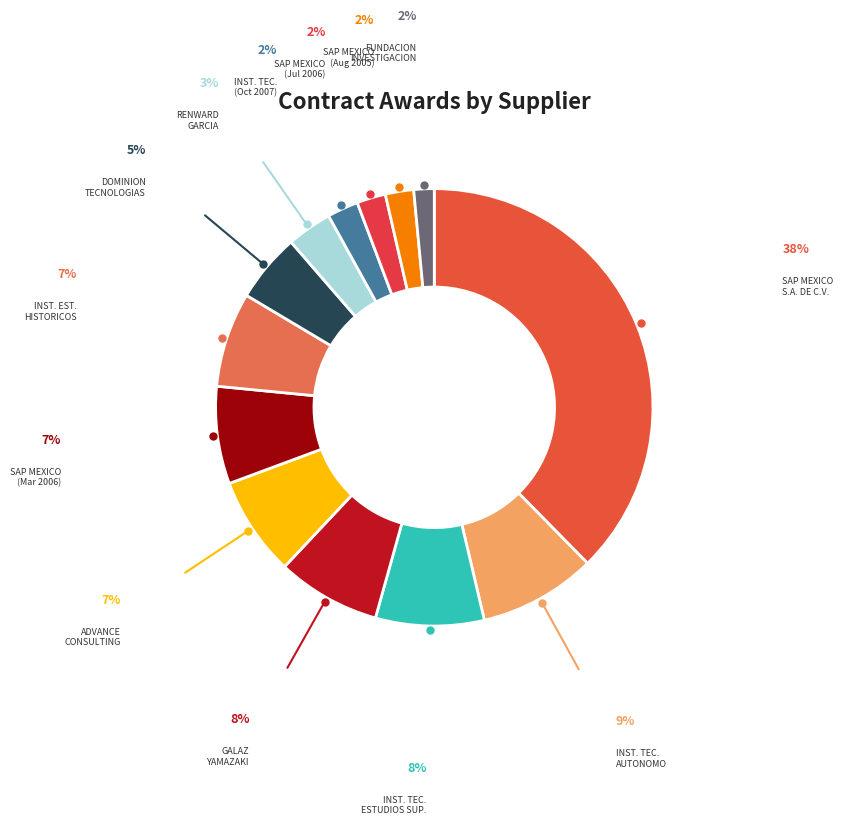

The ADVANCE CONSULTING slice represents 7% of the pie. True or false?

True